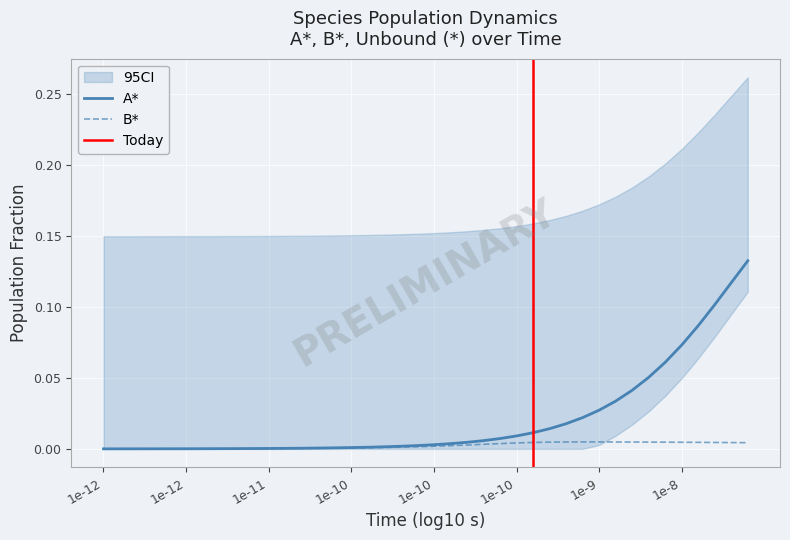

Which category has the lowest value in the B* series?

1e-12